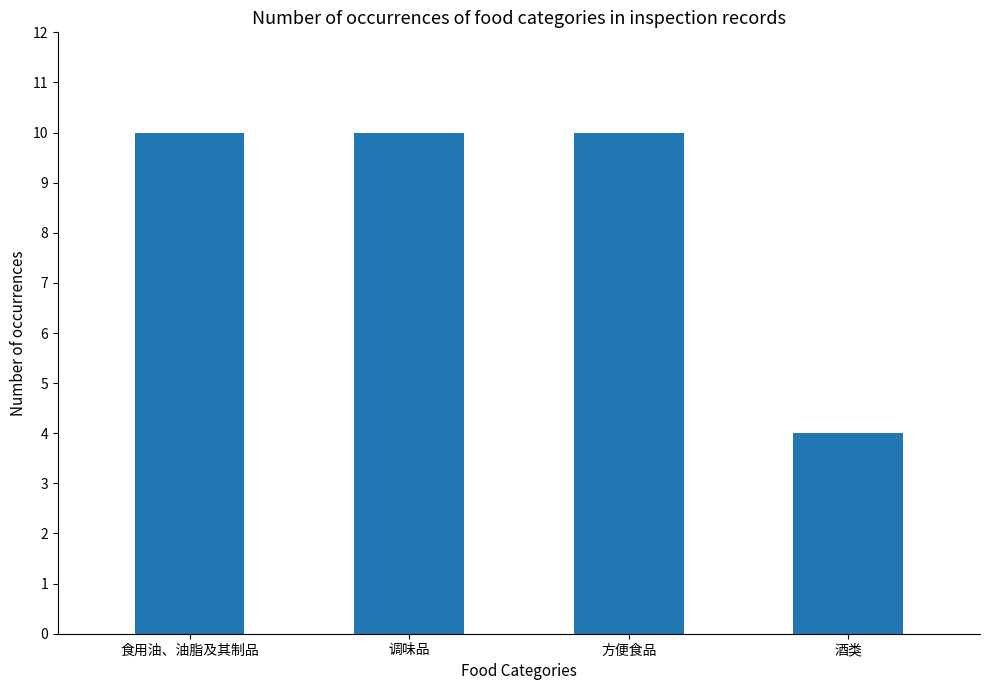

What is the sum of all values?

34